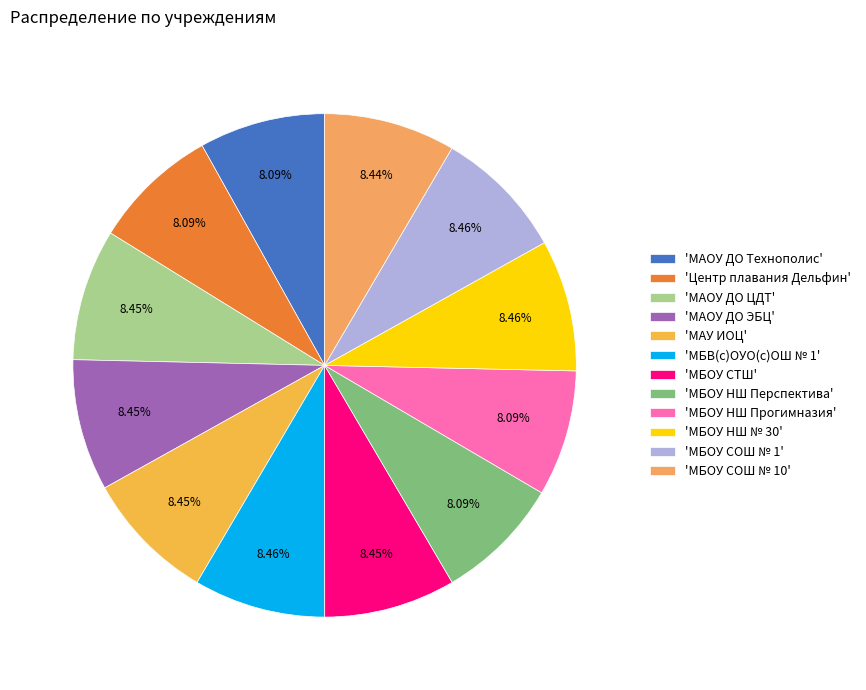

To the nearest percent, what is the average slice percentage?

8%